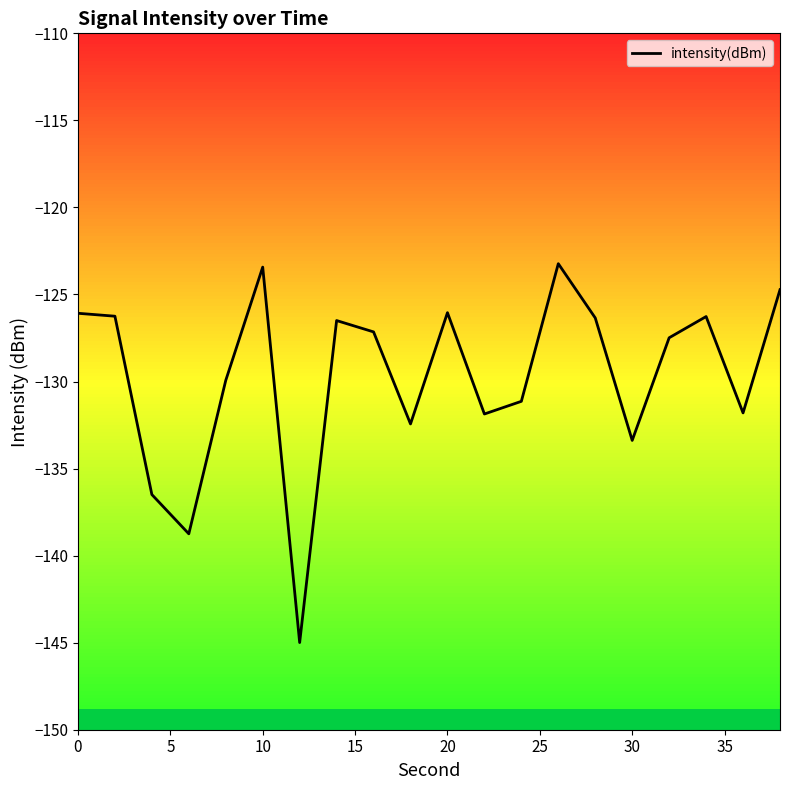

How many categories are shown in the chart?

20